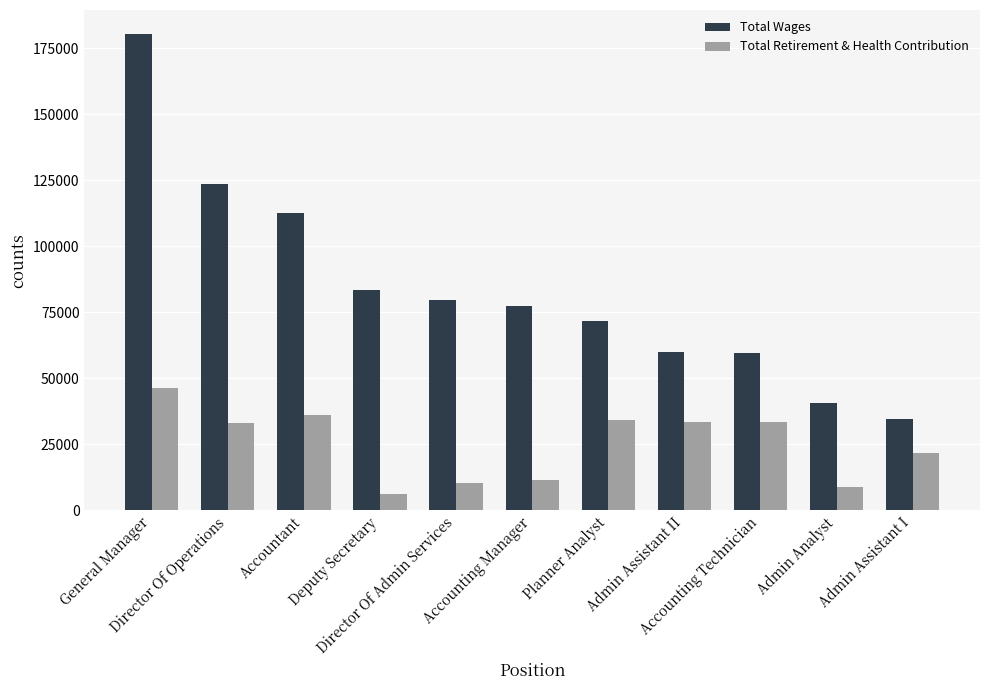

The value of Total Retirement & Health Contribution at Planner Analyst is 48567. True or false?

False